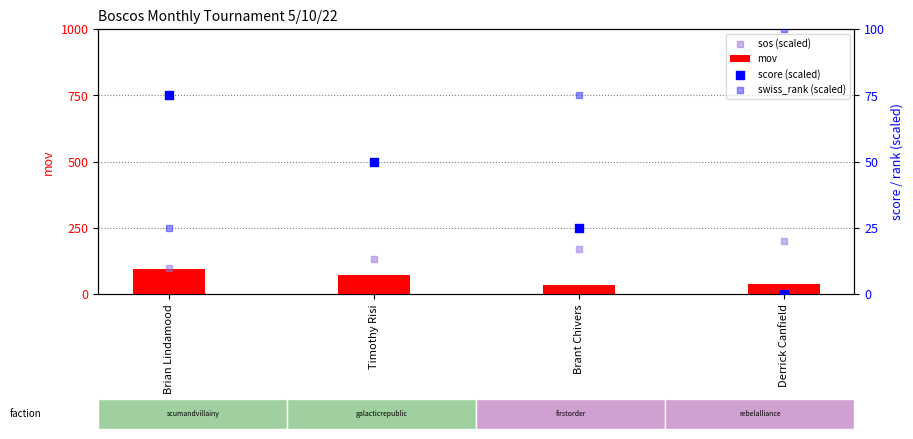

What is the difference between the second highest and minimum values in the mov series?

38